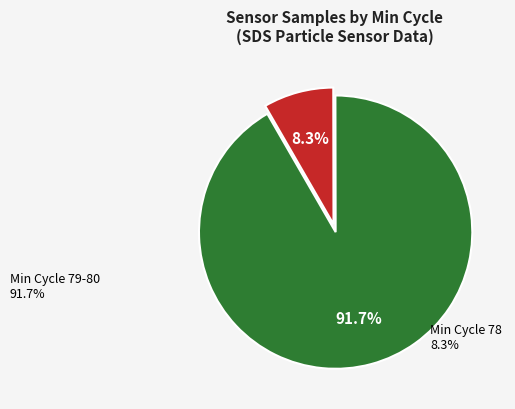

Rank the categories by value from highest to lowest.

Min Cycle 79-80, Min Cycle 78